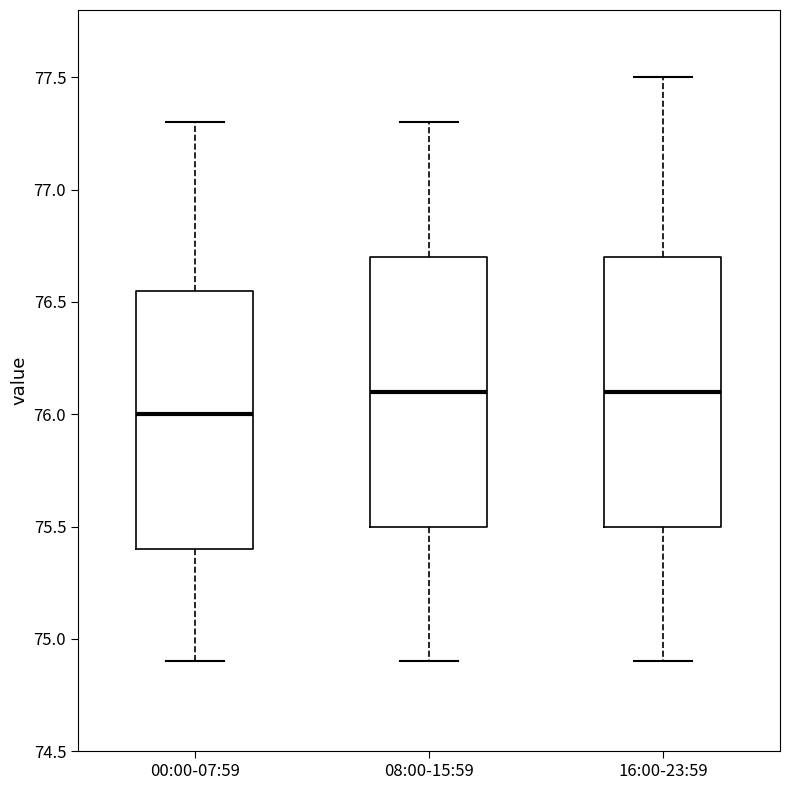

Reading left to right, read every box against the y-axis: the position of its median line, the range the box covers, and the ends of its whiskers. The values are not printed on the chart, so give them approximately, as read against the axis.

00:00-07:59: median 76.00, box 75.40 to 76.55, whiskers 74.90 to 77.30
08:00-15:59: median 76.10, box 75.50 to 76.70, whiskers 74.90 to 77.30
16:00-23:59: median 76.10, box 75.50 to 76.70, whiskers 74.90 to 77.50